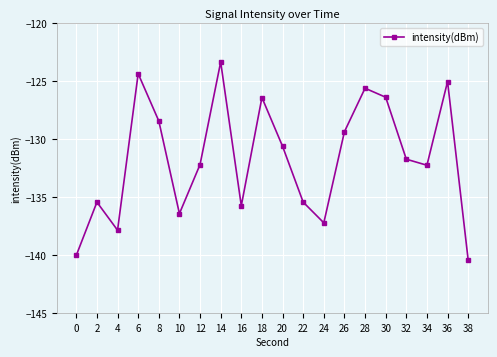

How many points are higher than both their immediate neighbors (excluding endpoints)?

6